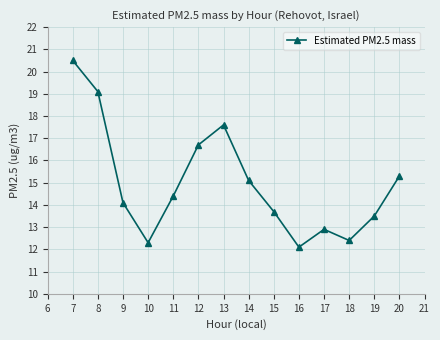

Reading left to right, extract all data points from this chart.

20.5	19.1	14.1	12.3	14.4	16.7	17.6	15.1	13.7	12.1	12.9	12.4	13.5	15.3